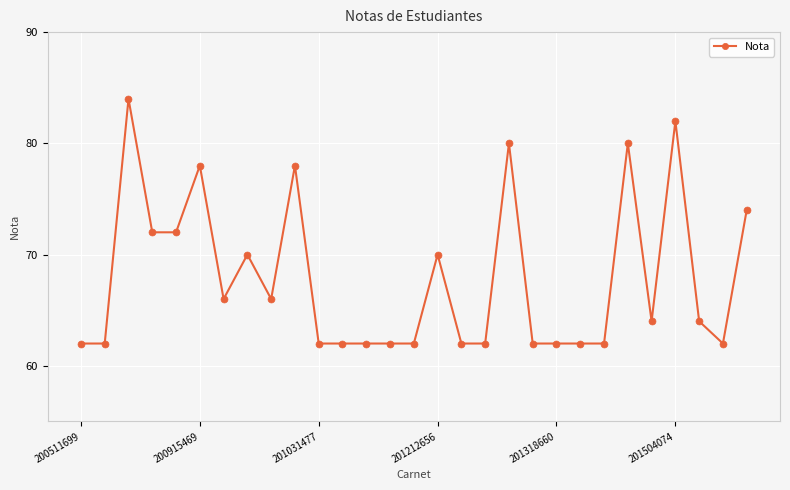

What is the difference between the second highest and minimum values?

20